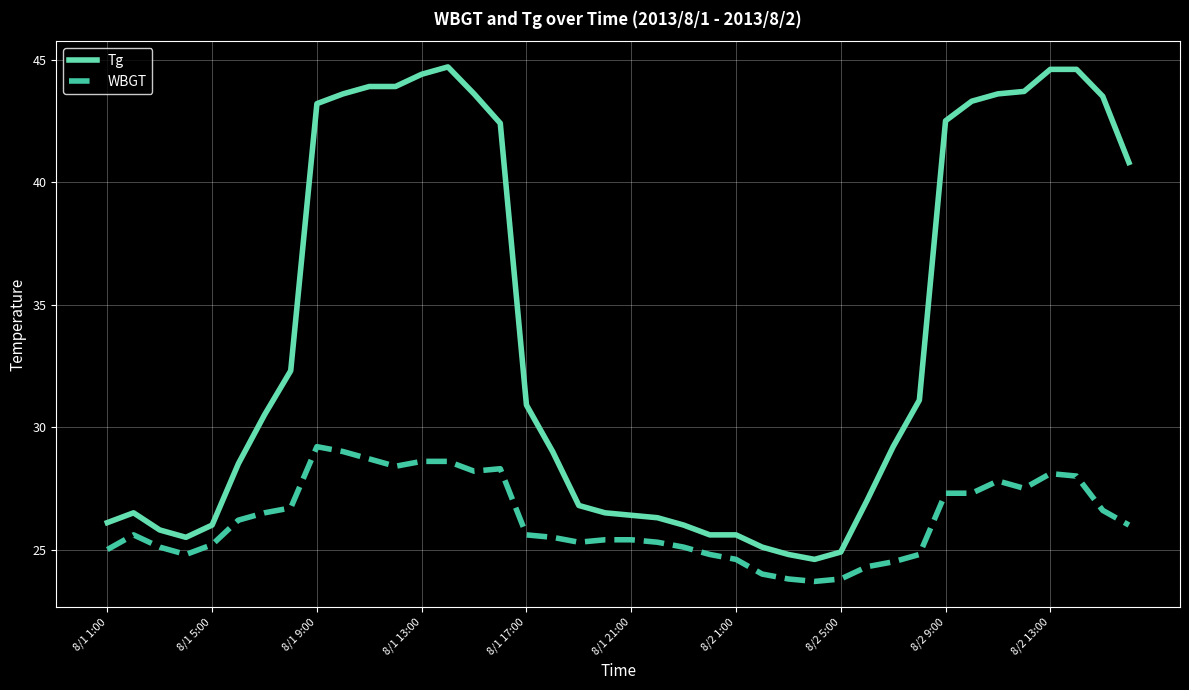

Does the chart have visible grid lines?

Yes